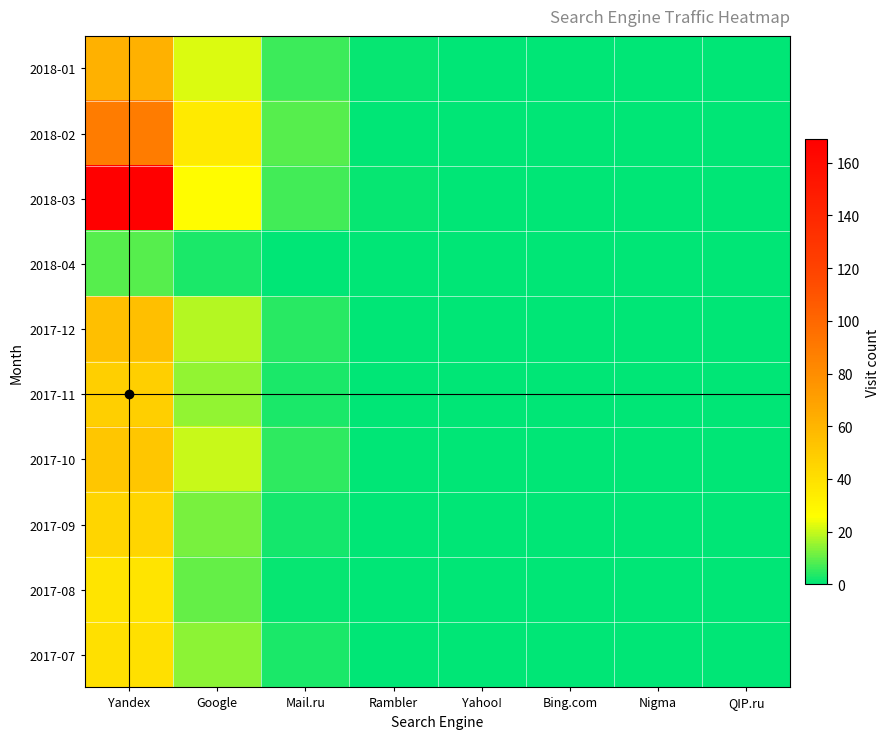

At Yandex, list the series in order from largest to smallest.

2018-03, 2018-02, 2018-01, 2017-12, 2017-10, 2017-11, 2017-09, 2017-07, 2017-08, 2018-04